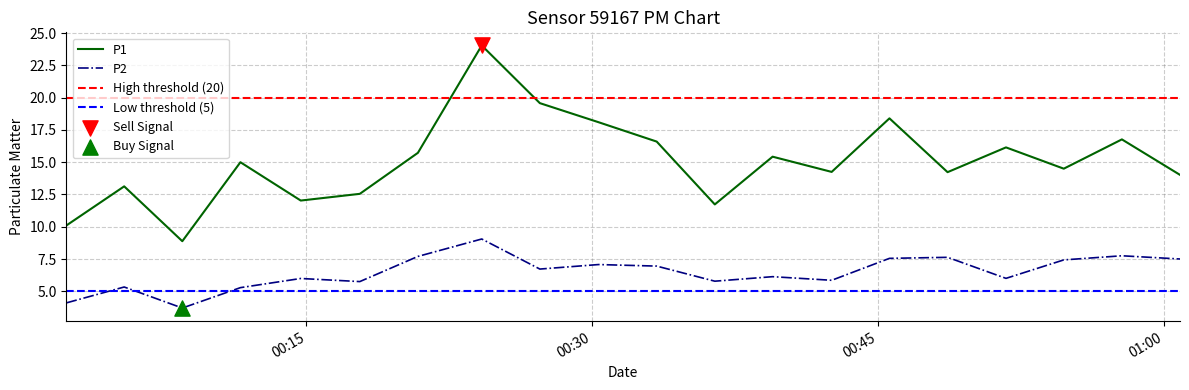

At how many categories does at least one series exceed 20?

1